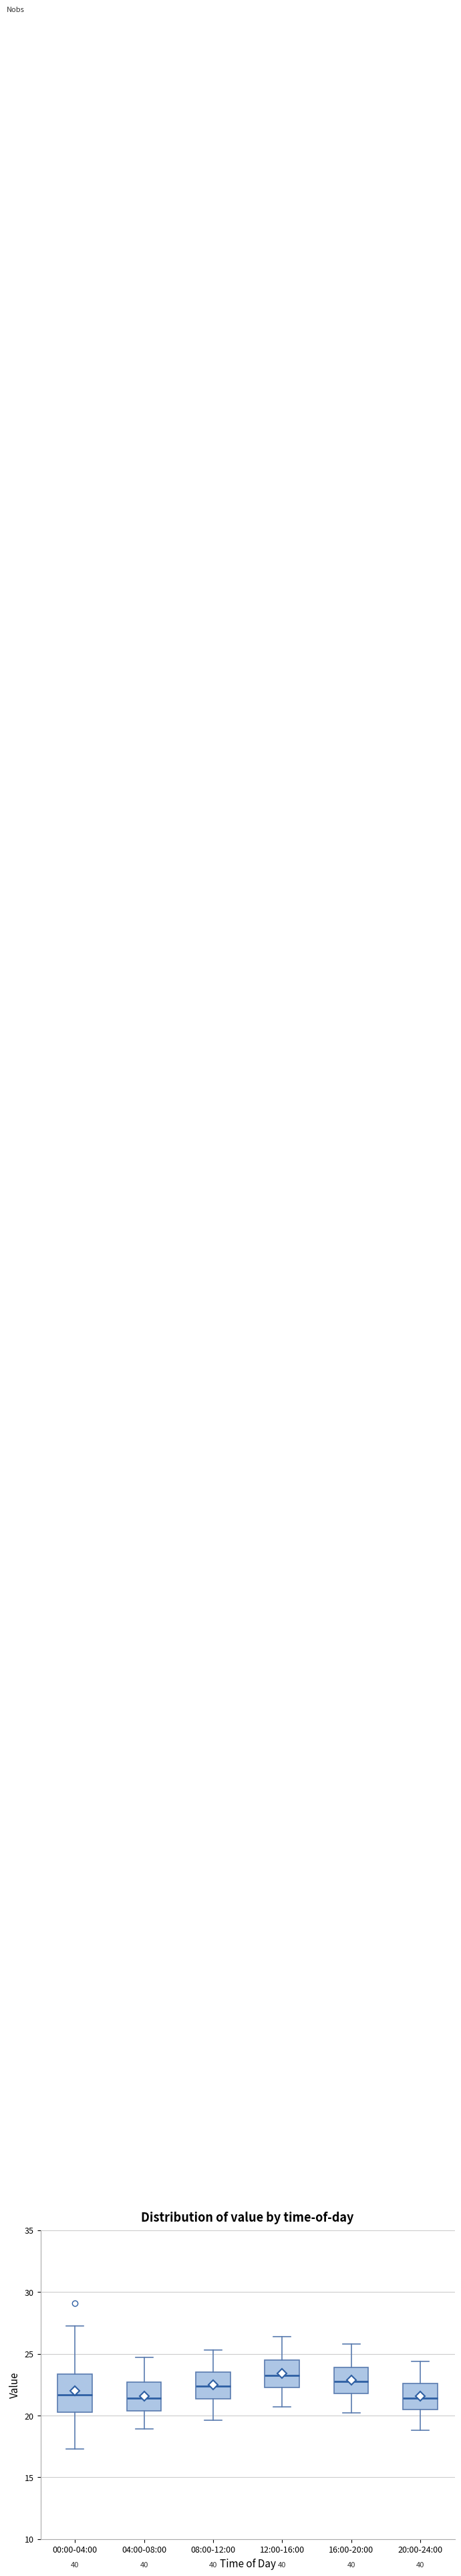

Reading left to right, transcribe this box plot: for each box, give where its median line is, the range the box spans, and where its two whiskers end, as read against the y-axis. The values are not printed on the chart, so give them approximately, as read against the axis.

00:00-04:00: median 21.5, box 20.5 to 23.5, whiskers 17.5 to 27.0
04:00-08:00: median 21.5, box 20.5 to 22.5, whiskers 19.0 to 24.5
08:00-12:00: median 22.5, box 21.5 to 23.5, whiskers 19.5 to 25.5
12:00-16:00: median 23.5, box 22.5 to 24.5, whiskers 20.5 to 26.5
16:00-20:00: median 23.0, box 22.0 to 24.0, whiskers 20.0 to 26.0
20:00-24:00: median 21.5, box 20.5 to 22.5, whiskers 19.0 to 24.5